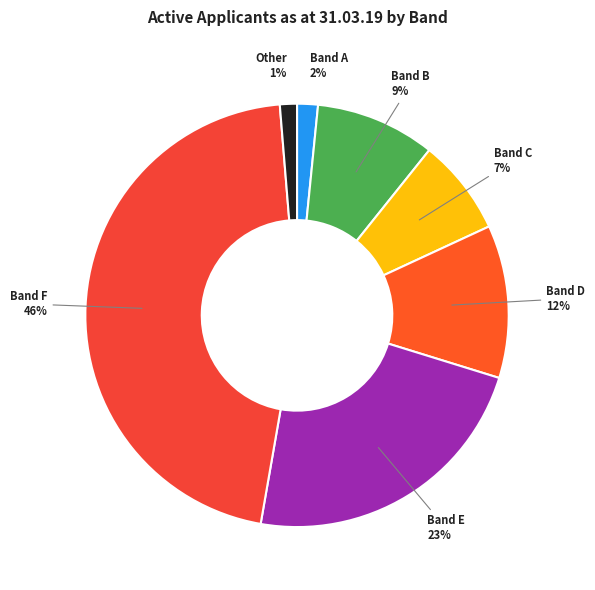

What is the largest slice in the pie chart?

Band F